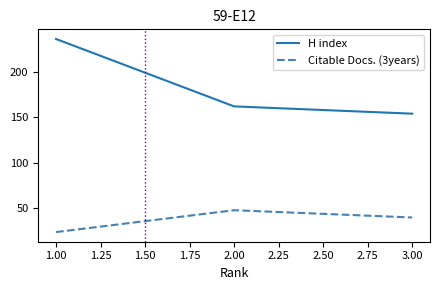

What are all the series names shown in the legend?

H index, Citable Docs. (3years)